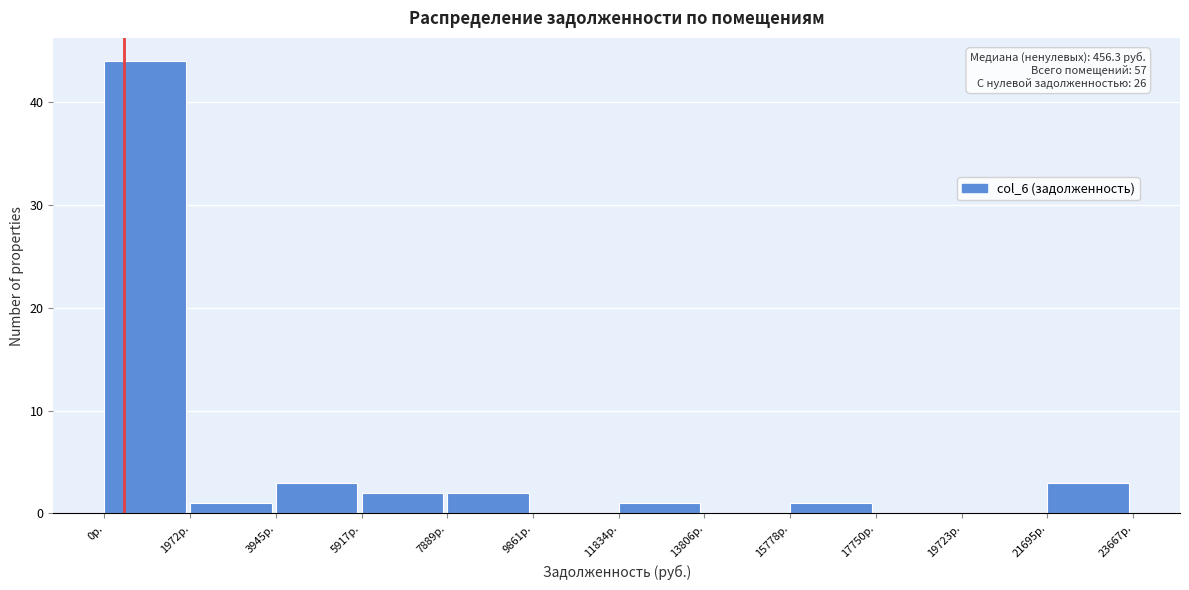

Over which range of the x-axis is the bar tallest?

0 to 2000